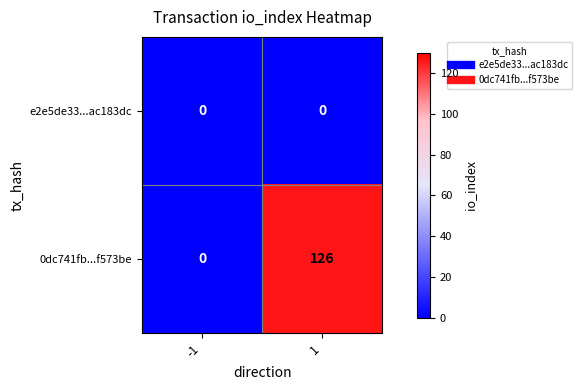

How many data points in 0dc741fb...f573be are less than 126?

1